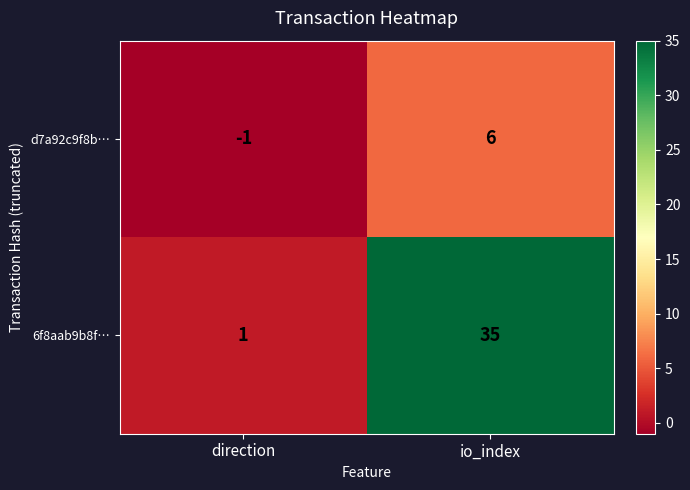

At io_index, list the series in order from largest to smallest.

6f8aab9b8f…, d7a92c9f8b…